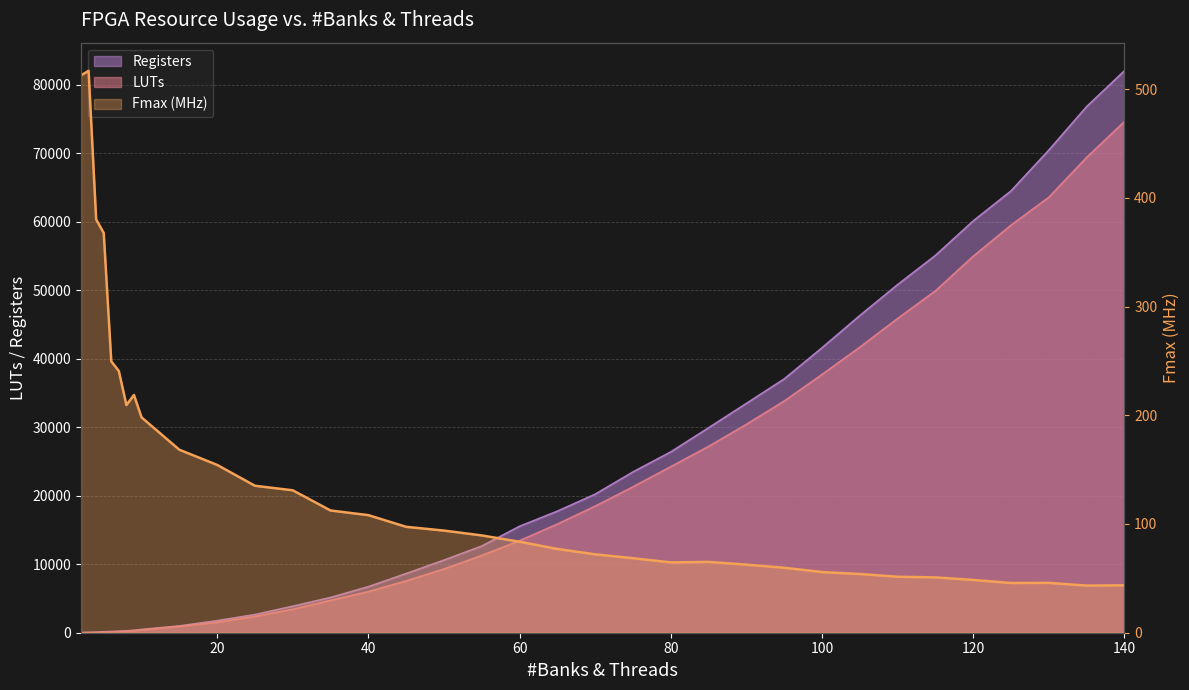

Reading left to right, what are all the values shown in this chart?

LUTs: 2=6.0	3=24.0	4=40.0	5=65.0	6=102.0	7=140.0	8=248.0	9=297.0	10=400.0	15=930.0	20=1520.0	25=2375.0	30=3420.0	35=4725.0	40=6000.0	45=7560.0	50=9300.0	55=11275.0	60=13440.0	65=15860.0	70=18480.0	75=21300.0	80=24240.0	85=27200.0	90=30420.0	95=33820.0	100=37700.0	105=41685.0	110=45870.0	115=49910.0	120=54960.0	125=59500.0	130=63570.0	135=69390.0	140=74620.0
Registers: 2=16.0	3=45.0	4=76.0	5=140.0	6=174.0	7=231.0	8=272.0	9=351.0	10=480.0	15=990.0	20=1760.0	25=2650.0	30=3870.0	35=5145.0	40=6720.0	45=8640.0	50=10600.0	55=12650.0	60=15540.0	65=17745.0	70=20230.0	75=23475.0	80=26400.0	85=29920.0	90=33480.0	95=37050.0	100=41600.0	105=46305.0	110=50820.0	115=55085.0	120=60120.0	125=64500.0	130=70460.0	135=76815.0	140=82040.0
Fmax (MHz): 2=512.6	3=516.8	4=380.1	5=367.6	6=249.6	7=240.7	8=209.4	9=218.7	10=198.1	15=168.3	20=154.3	25=135.2	30=131.0	35=112.4	40=108.1	45=97.4	50=93.9	55=89.5	60=83.7	65=77.0	70=72.1	75=68.5	80=64.7	85=65.1	90=62.6	95=59.8	100=55.8	105=54.0	110=51.5	115=50.9	120=48.5	125=45.7	130=45.8	135=43.4	140=43.6